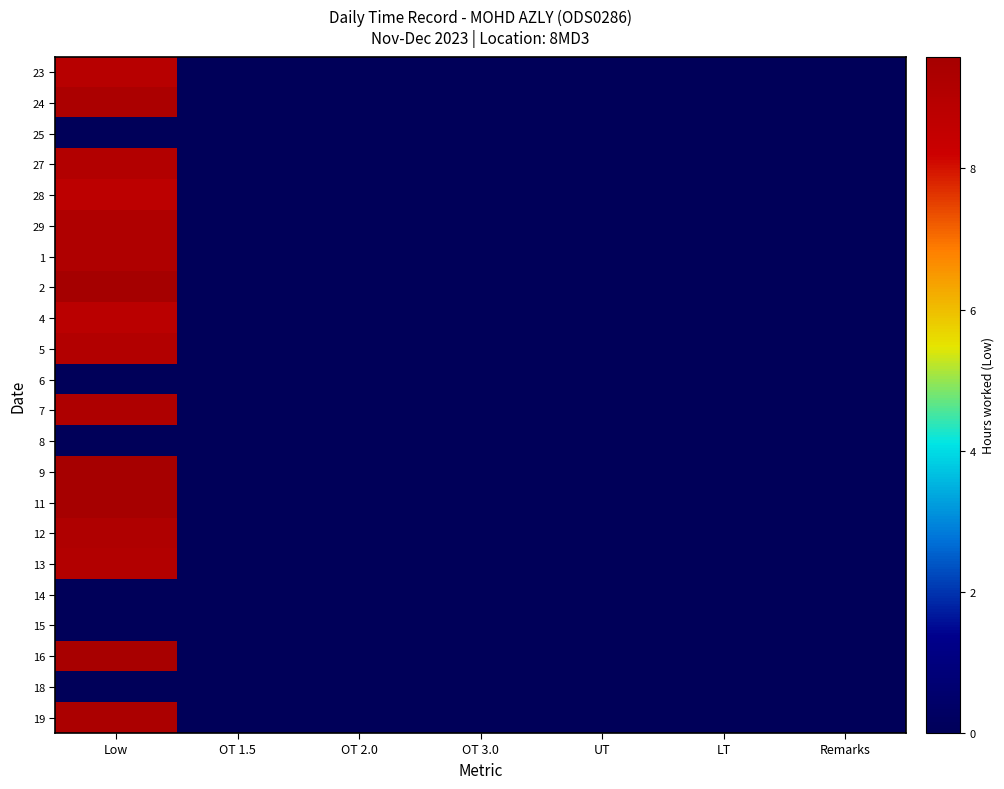

What is the maximum value shown in the chart?

9.6